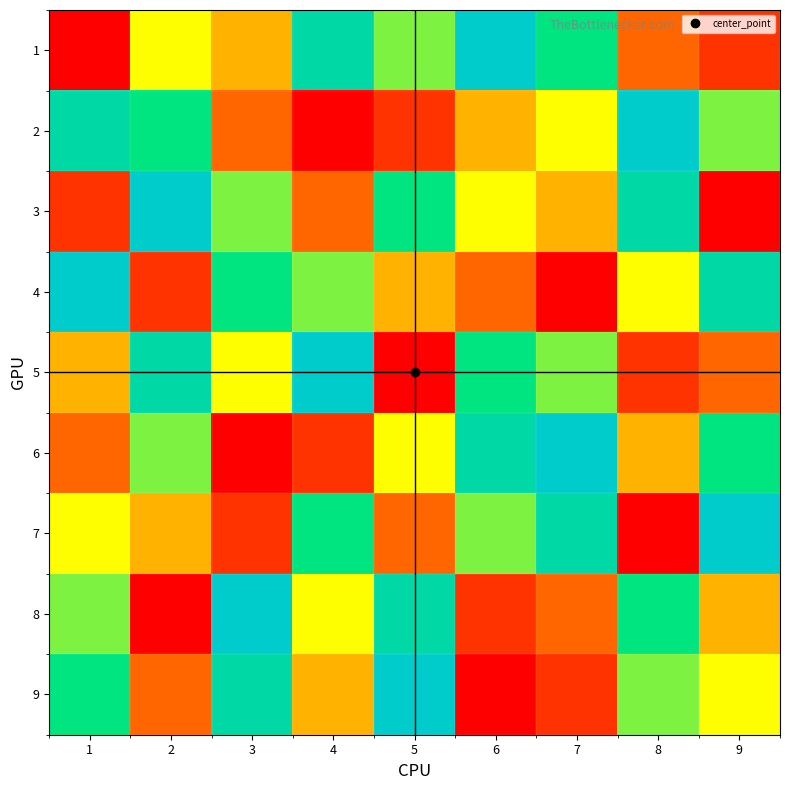

Between 9 and 4, which is larger?

4